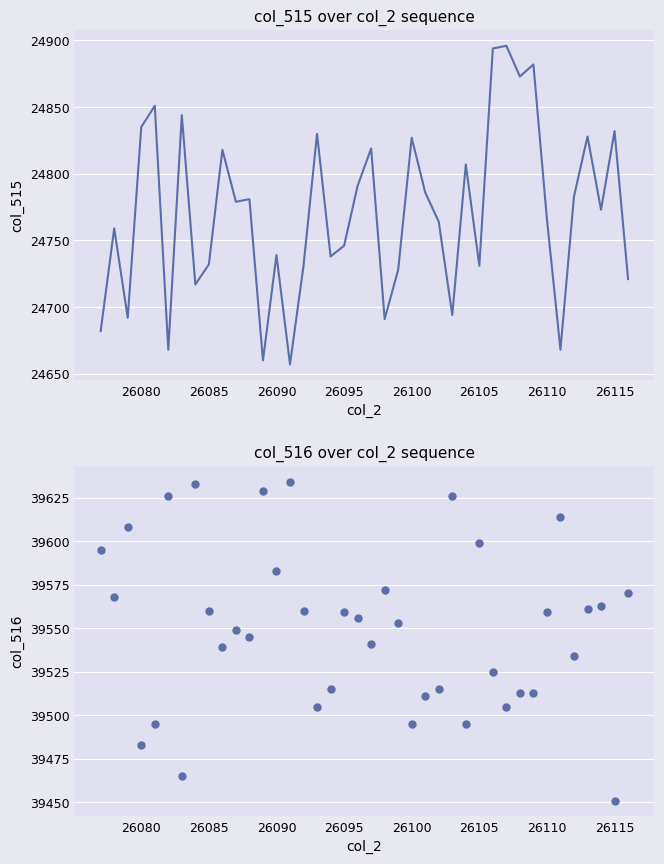

Which series contains the lowest Y value?

col_515